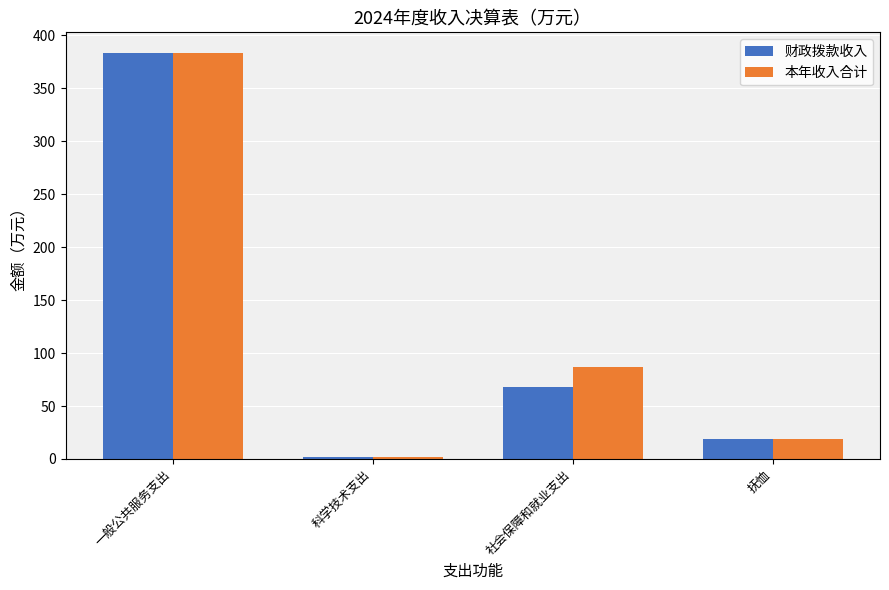

What is the value of the 本年收入合计 bar at the 4th from the left?

19.1